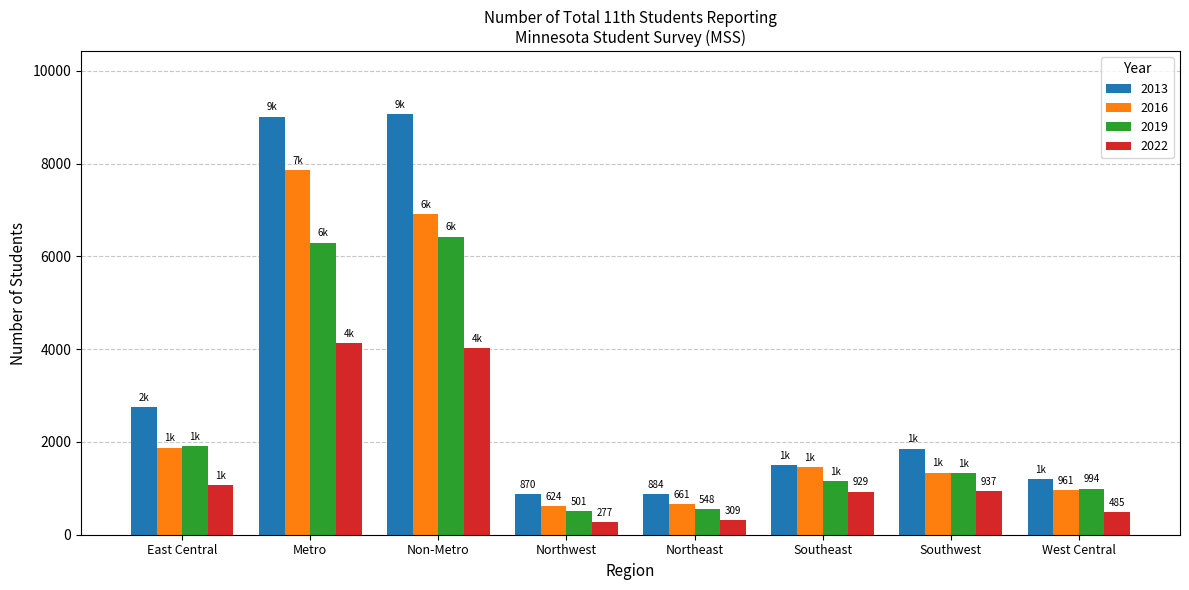

What is the minimum value shown in the chart?

277